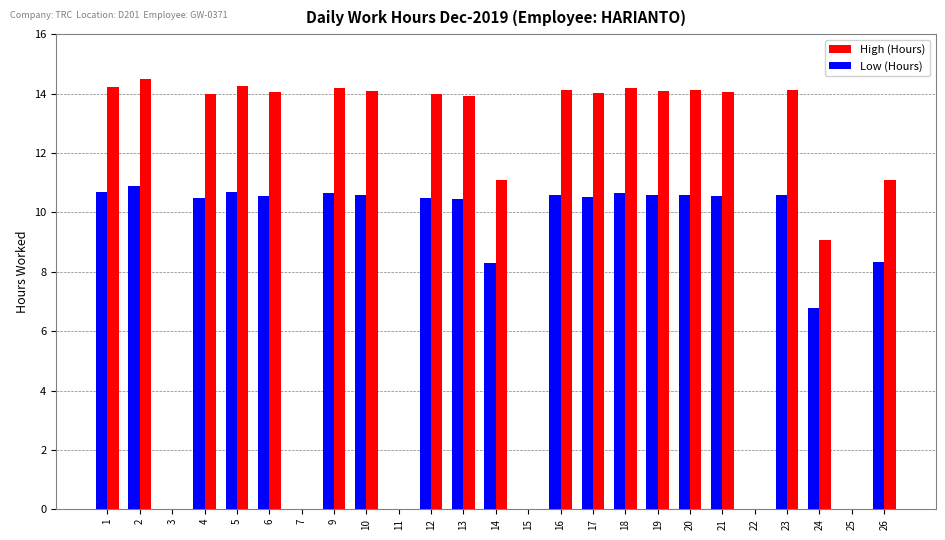

True or false: Low (Hours) has a value of 8.3 at 14.

True